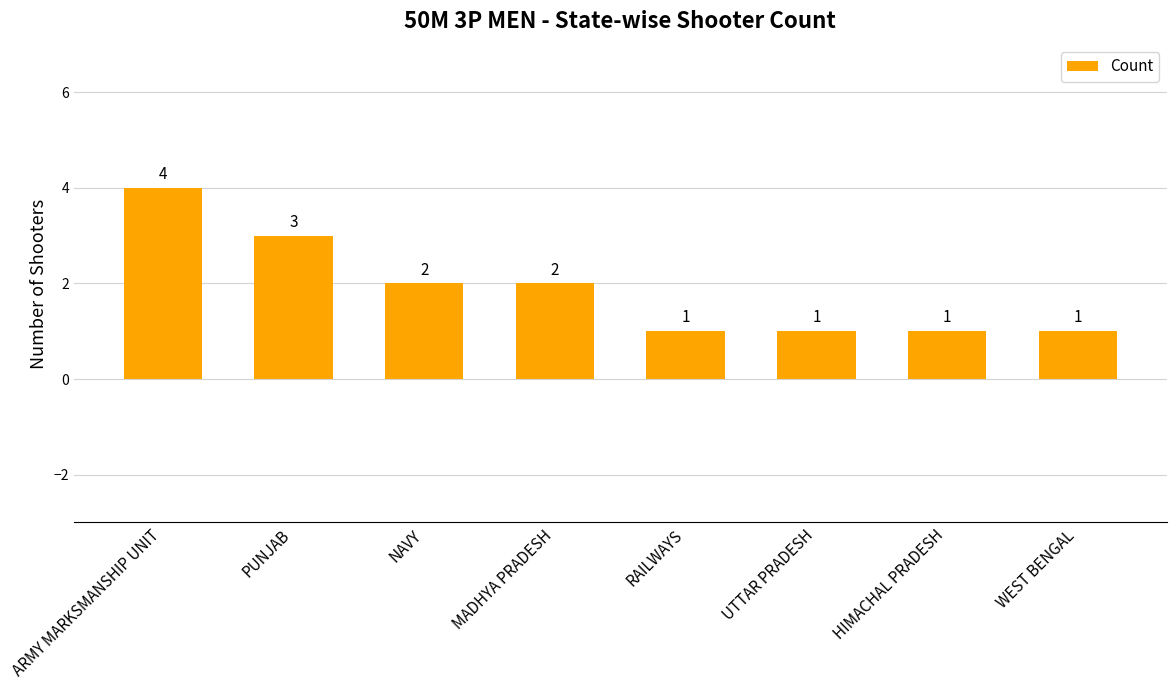

What position from the left is WEST BENGAL?

8